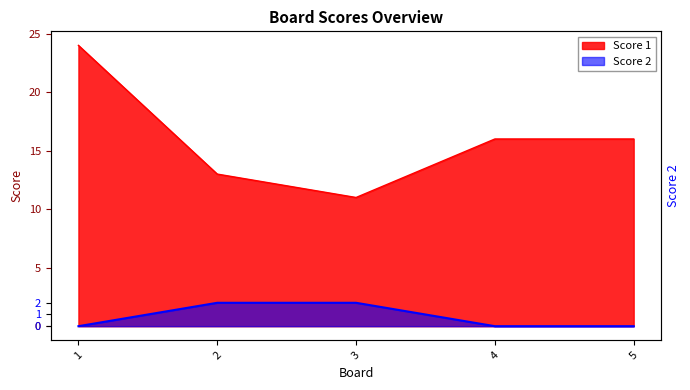

What is the difference between the second highest and second lowest values in the Score 2 series?

2